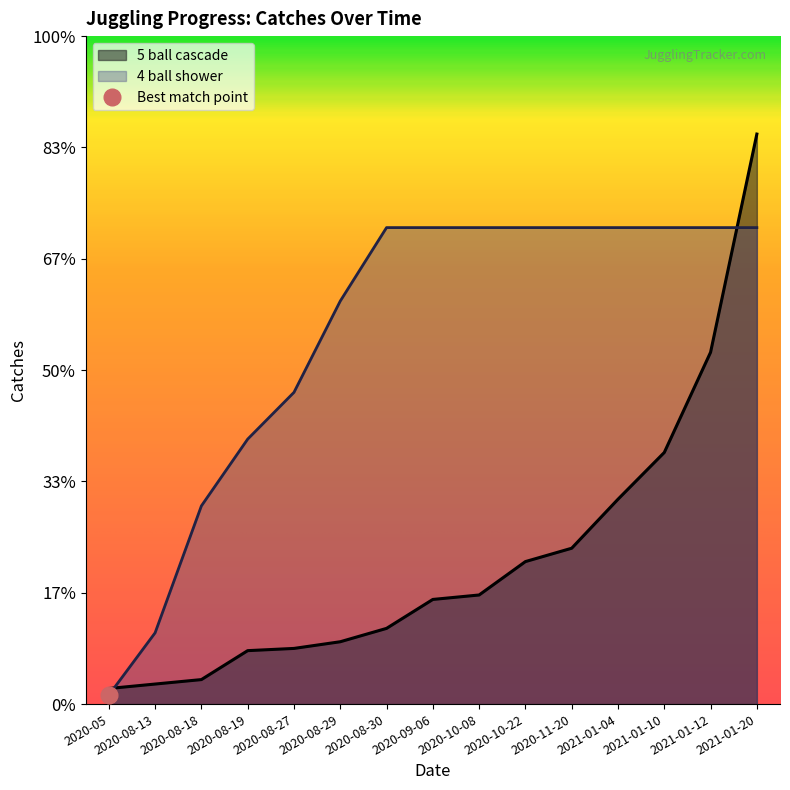

What value does the Max Catches series have at 2021-01-20?

256